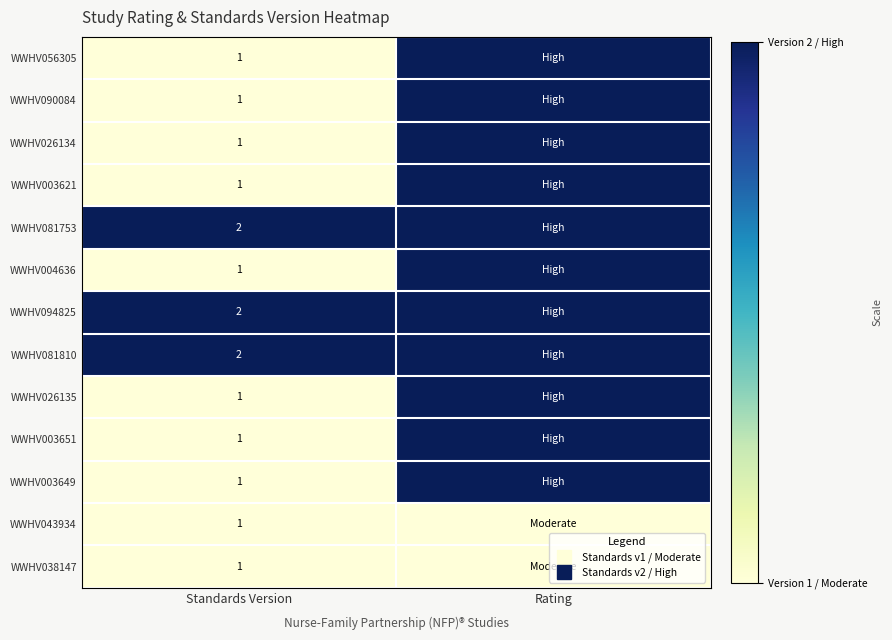

Which series has the largest total across all categories?

WWHV081753